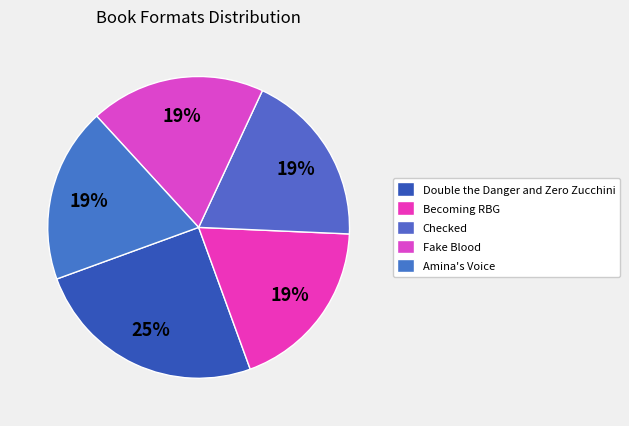

To the nearest percent, what is the average slice percentage?

20%